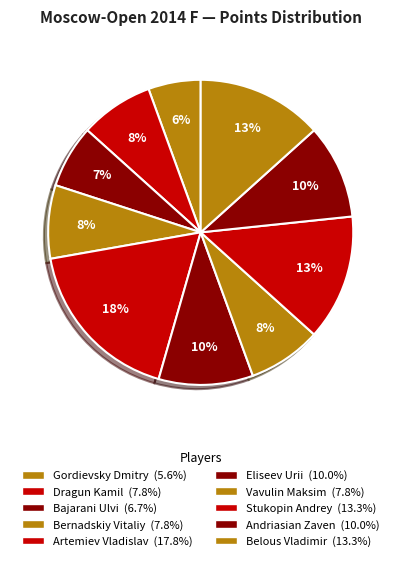

Count the number of slices in the pie.

10